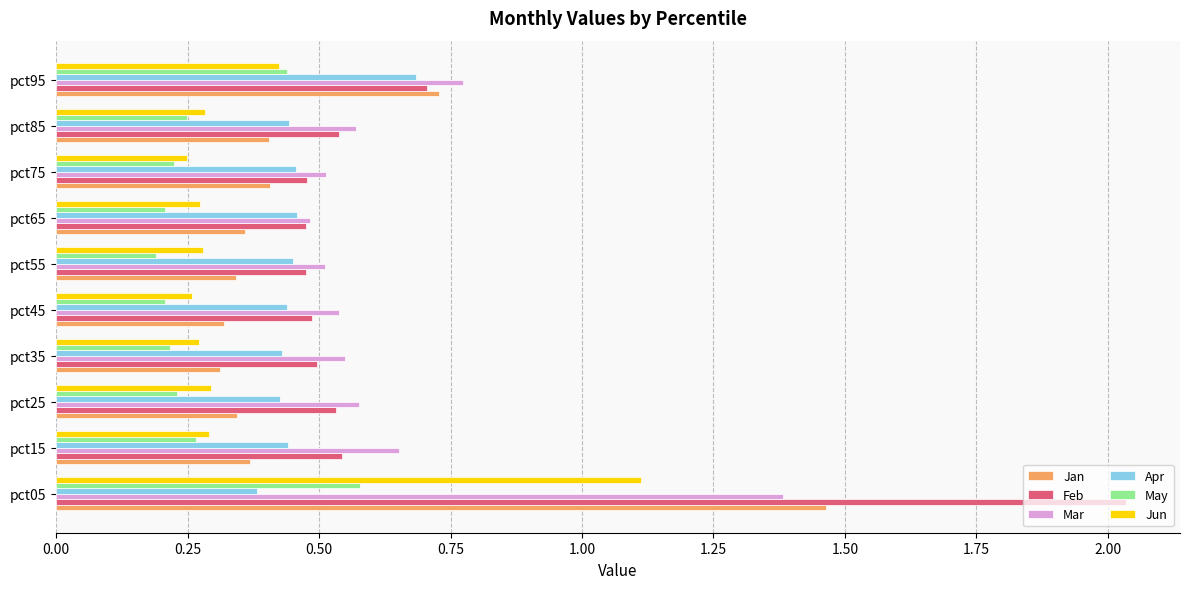

Count the number of categories in the chart.

10